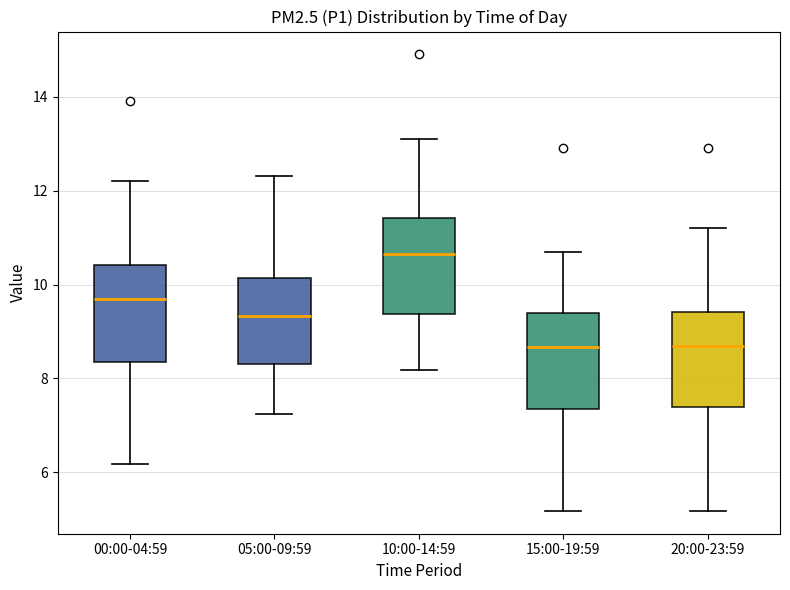

Where does the median line of the box for 20:00-23:59 sit on the y-axis? The values are not printed on the chart, so give them approximately, as read against the axis.

8.8